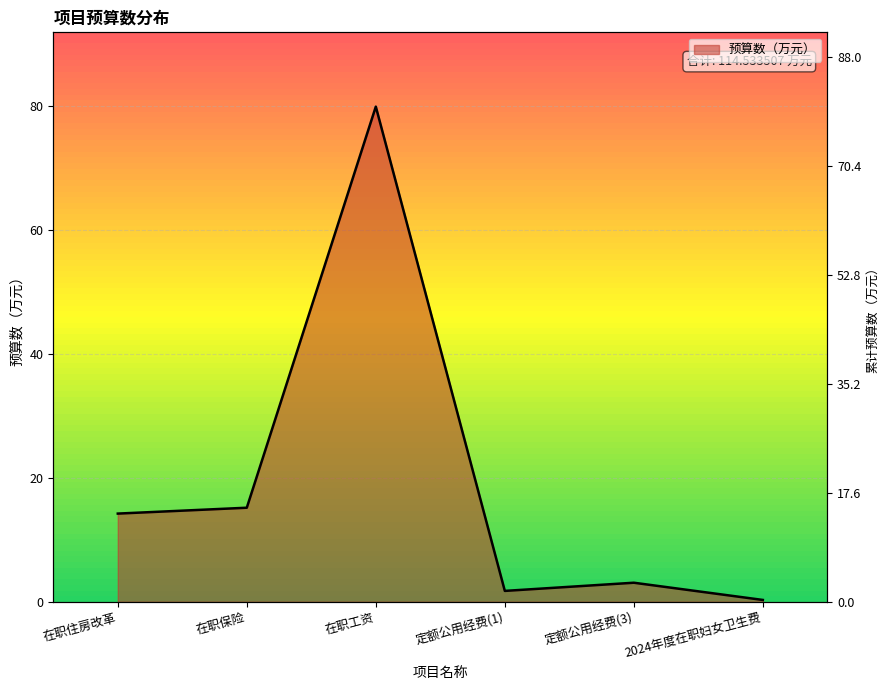

What is the label of the 6th point from the left?

2024年度在职妇女卫生费